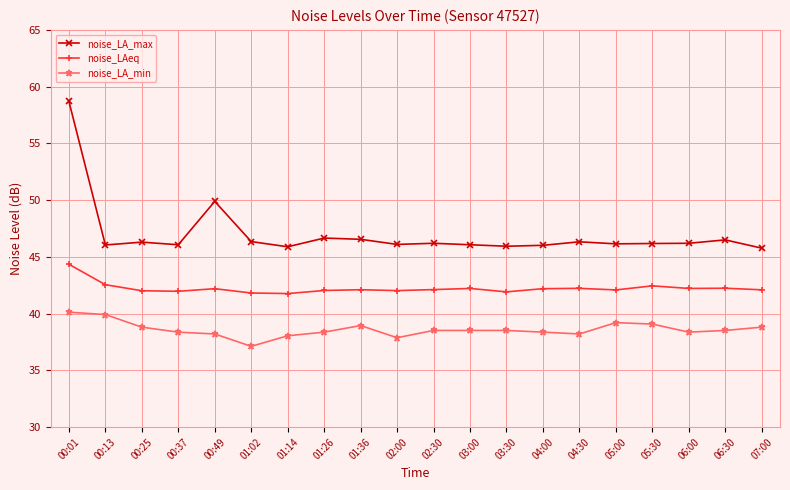

What is the difference between the noise_LA_min values at 00:13 and 03:00?

1.4